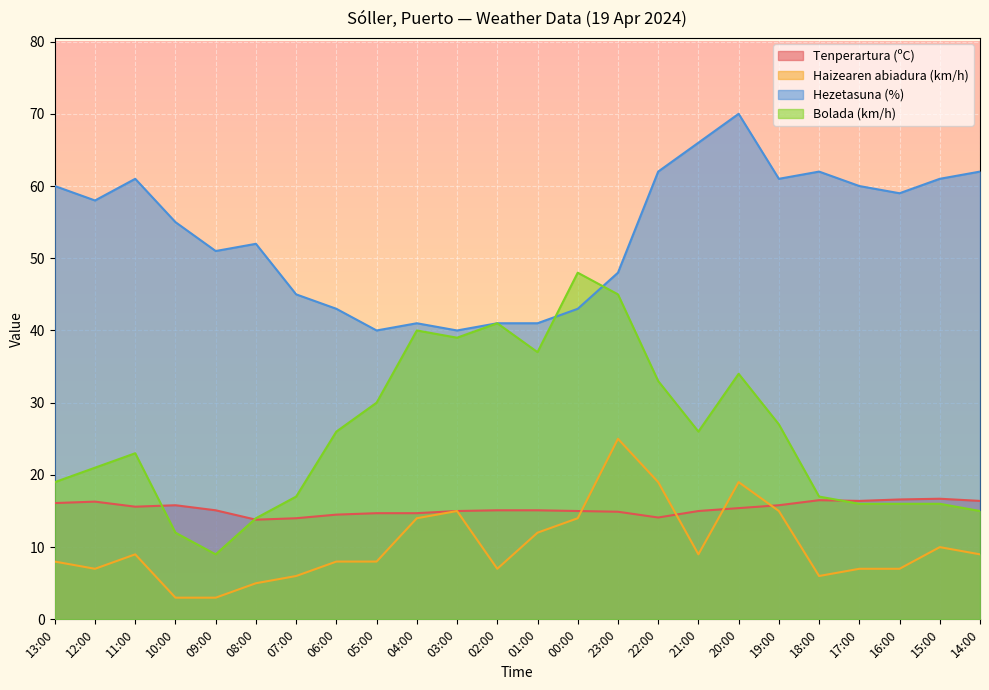

Which category has the lowest value in the Bolada (km/h) series?

09:00